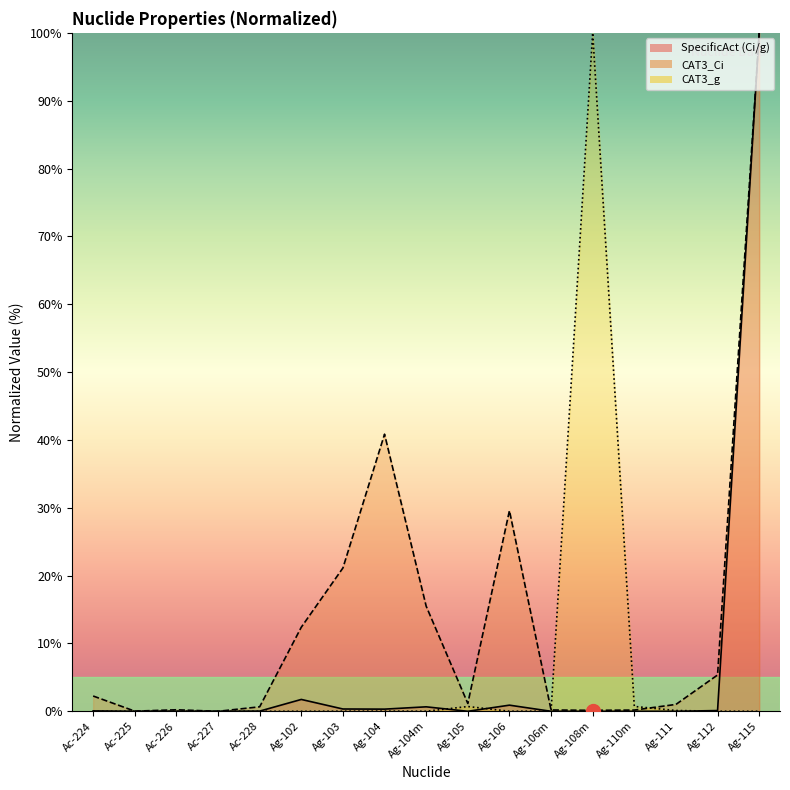

What is the label of the 16th point from the left?

Ag-112